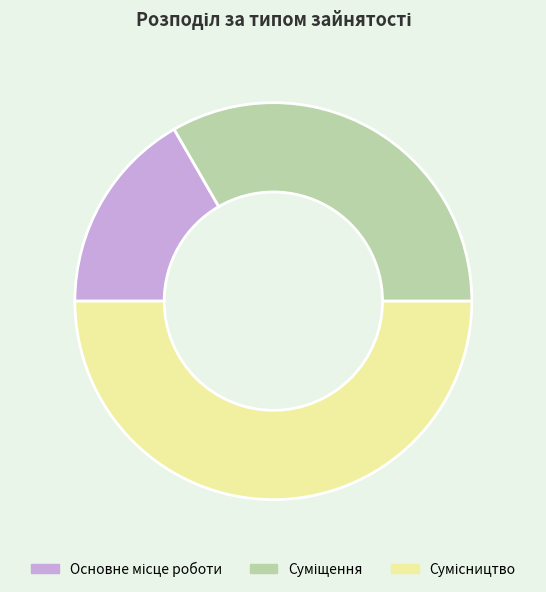

How many segments does this pie chart have?

3